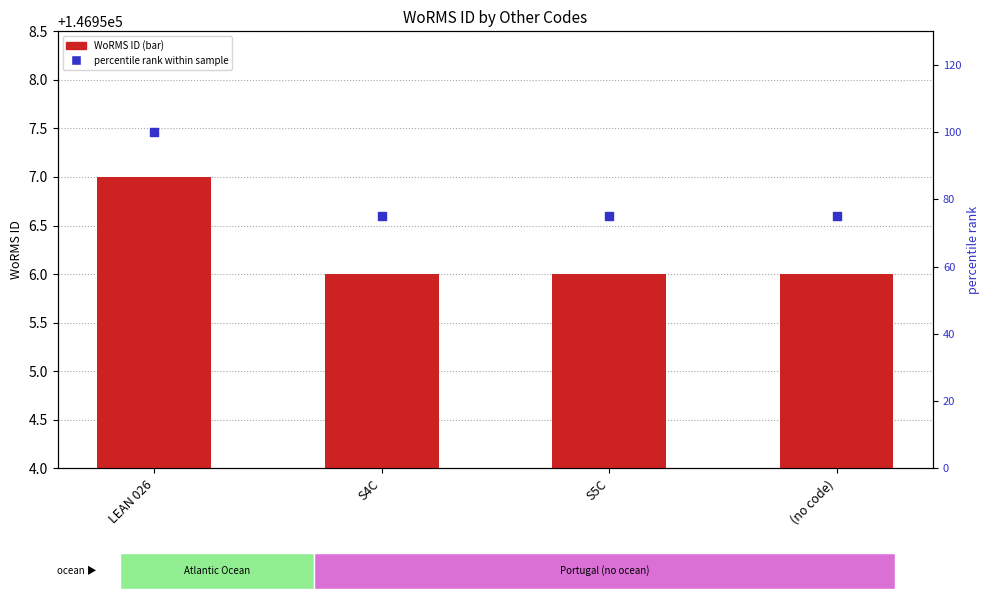

Which series contains the highest Y value?

percentile rank within sample